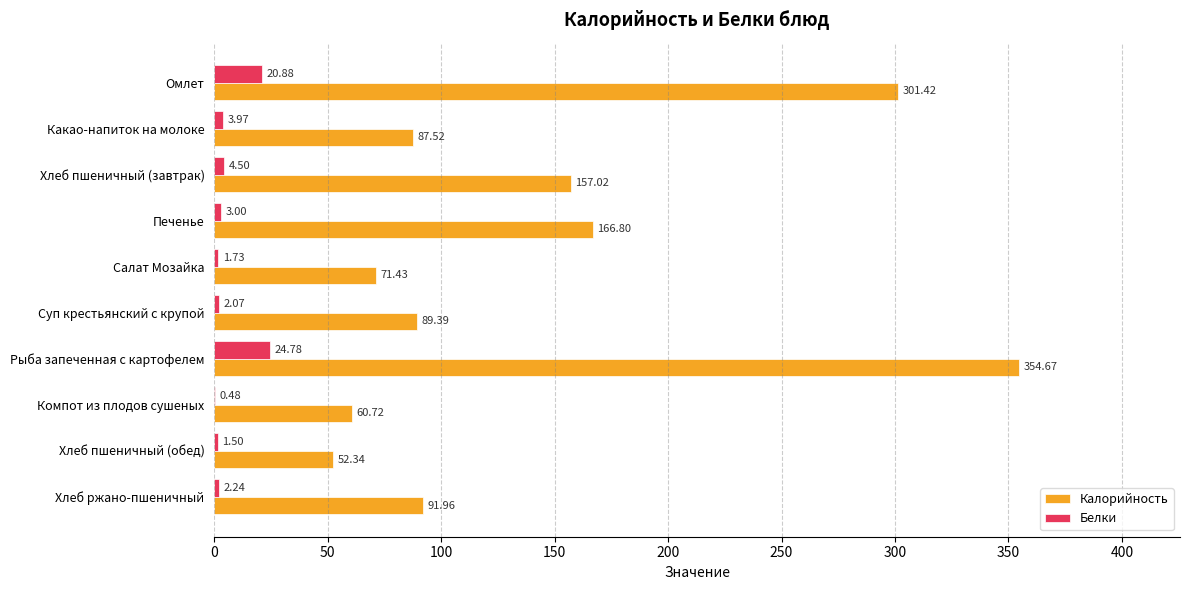

Where is Калорийность nearest to the value 203?

Печенье